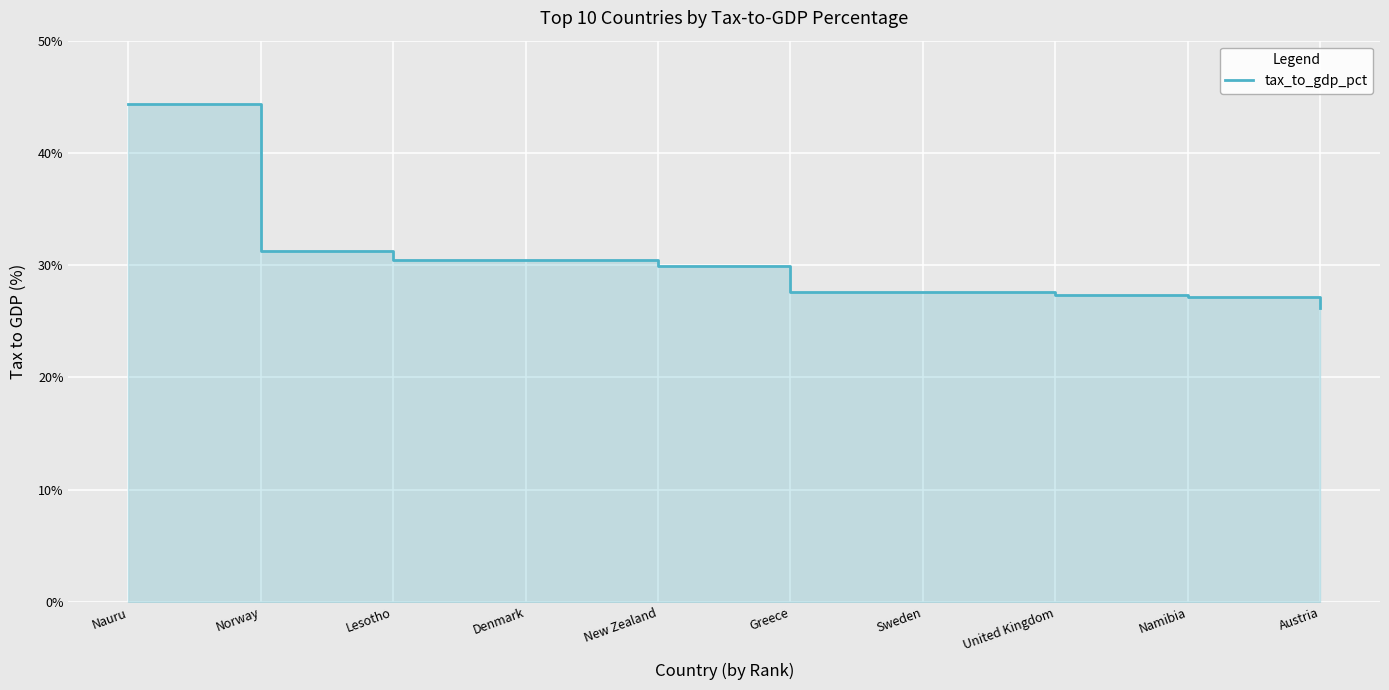

Rank the categories by value from highest to lowest.

Nauru, Norway, Lesotho, Denmark, New Zealand, Greece, Sweden, United Kingdom, Namibia, Austria